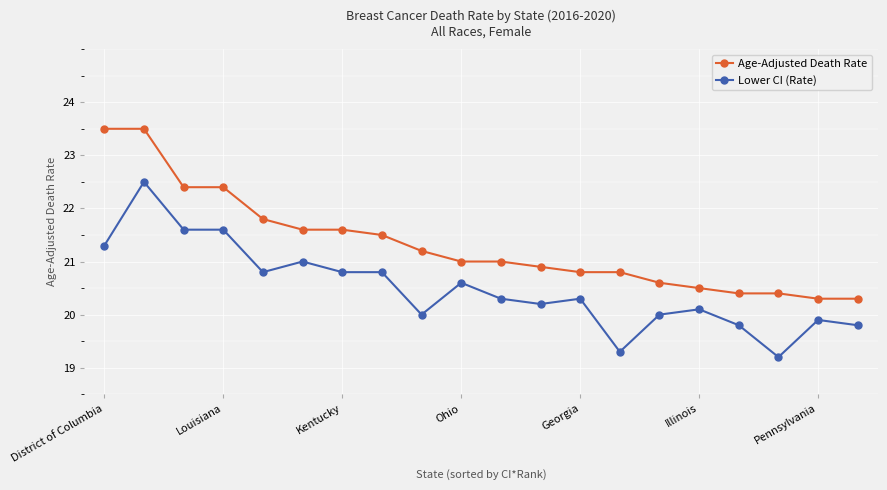

Which series has the largest total across all categories?

Age-Adjusted Death Rate